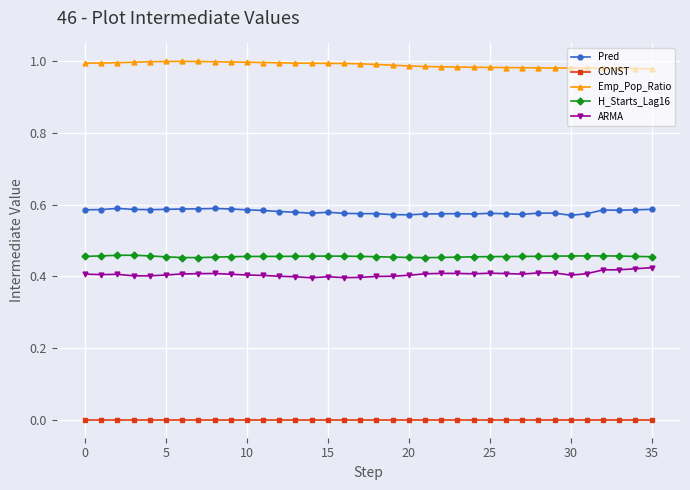

What is the sum of all ARMA values?

14.6